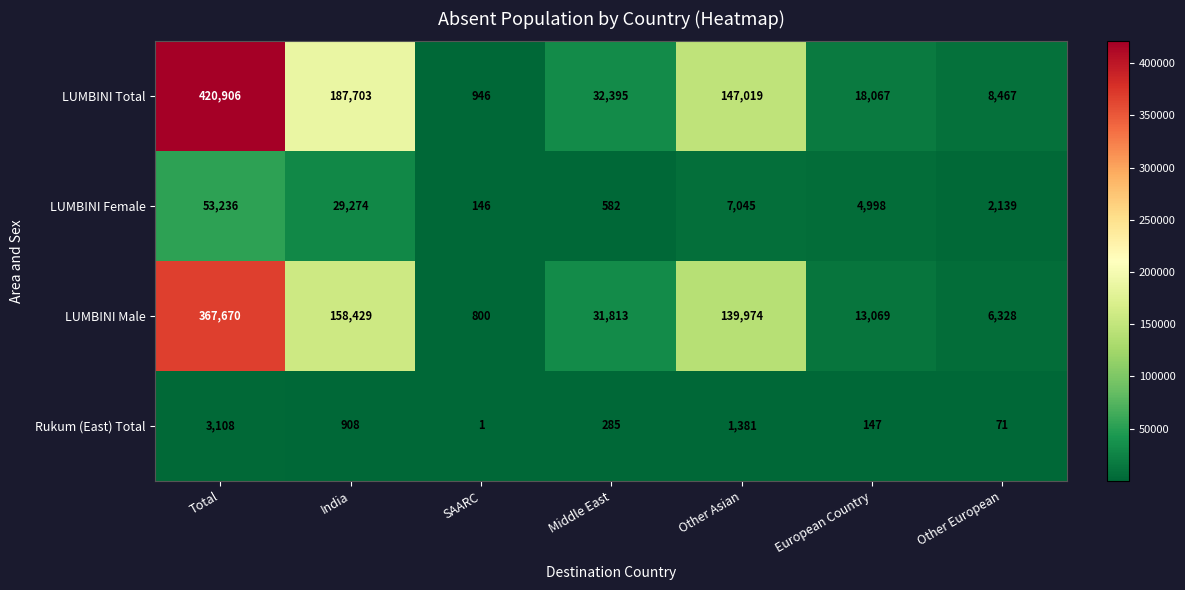

Which category has the highest value across all series?

Total